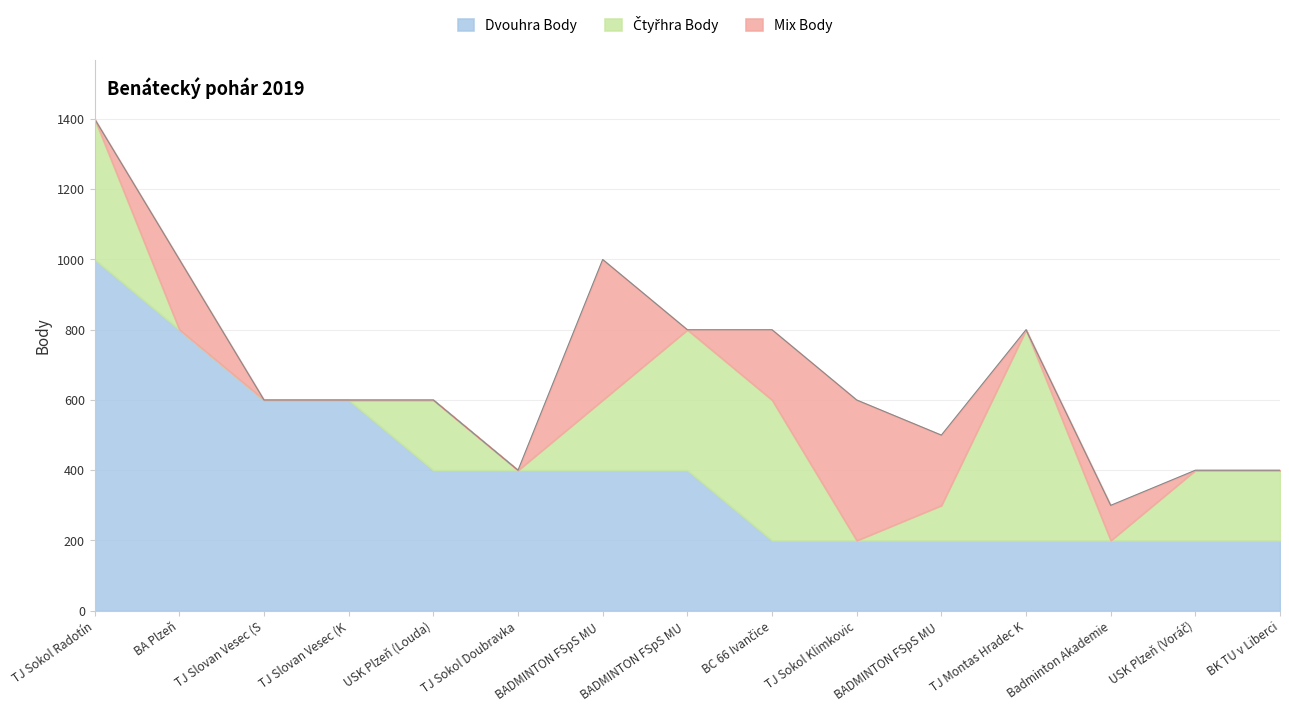

Reading left to right, transcribe all the data shown in this chart.

Dvouhra Body: TJ Sokol Radotín=1000	BA Plzeň=800	TJ Slovan Vesec (Stejskal)=600	TJ Slovan Vesec (Klimeš)=600	USK Plzeň (Louda)=400	TJ Sokol Doubravka=400	BADMINTON FSpS MU (Helar)=400	BADMINTON FSpS MU (Dostál)=400	BC 66 Ivančice=200	TJ Sokol Klimkovice=200	BADMINTON FSpS MU (Synovec)=200	TJ Montas Hradec Králové=200	Badminton Akademie Olomouc=200	USK Plzeň (Voráč)=200	BK TU v Liberci=200
Čtyřhra Body: TJ Sokol Radotín=400	BA Plzeň=0	TJ Slovan Vesec (Stejskal)=0	TJ Slovan Vesec (Klimeš)=0	USK Plzeň (Louda)=200	TJ Sokol Doubravka=0	BADMINTON FSpS MU (Helar)=200	BADMINTON FSpS MU (Dostál)=400	BC 66 Ivančice=400	TJ Sokol Klimkovice=0	BADMINTON FSpS MU (Synovec)=100	TJ Montas Hradec Králové=600	Badminton Akademie Olomouc=0	USK Plzeň (Voráč)=200	BK TU v Liberci=200
Mix Body: TJ Sokol Radotín=0	BA Plzeň=200	TJ Slovan Vesec (Stejskal)=0	TJ Slovan Vesec (Klimeš)=0	USK Plzeň (Louda)=0	TJ Sokol Doubravka=0	BADMINTON FSpS MU (Helar)=400	BADMINTON FSpS MU (Dostál)=0	BC 66 Ivančice=200	TJ Sokol Klimkovice=400	BADMINTON FSpS MU (Synovec)=200	TJ Montas Hradec Králové=0	Badminton Akademie Olomouc=100	USK Plzeň (Voráč)=0	BK TU v Liberci=0